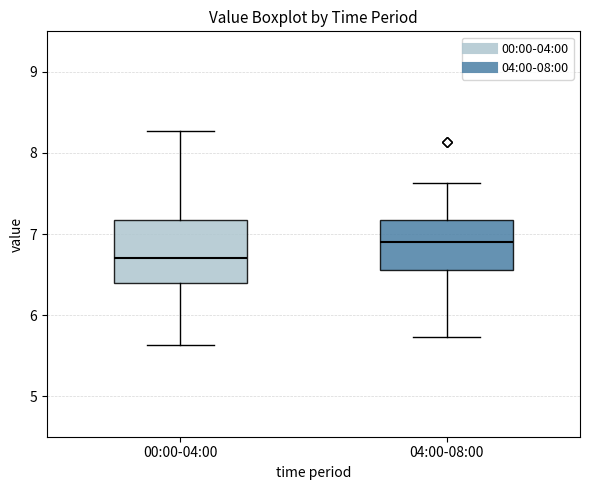

Which box is the tallest, from its lower edge to its upper edge?

00:00-04:00